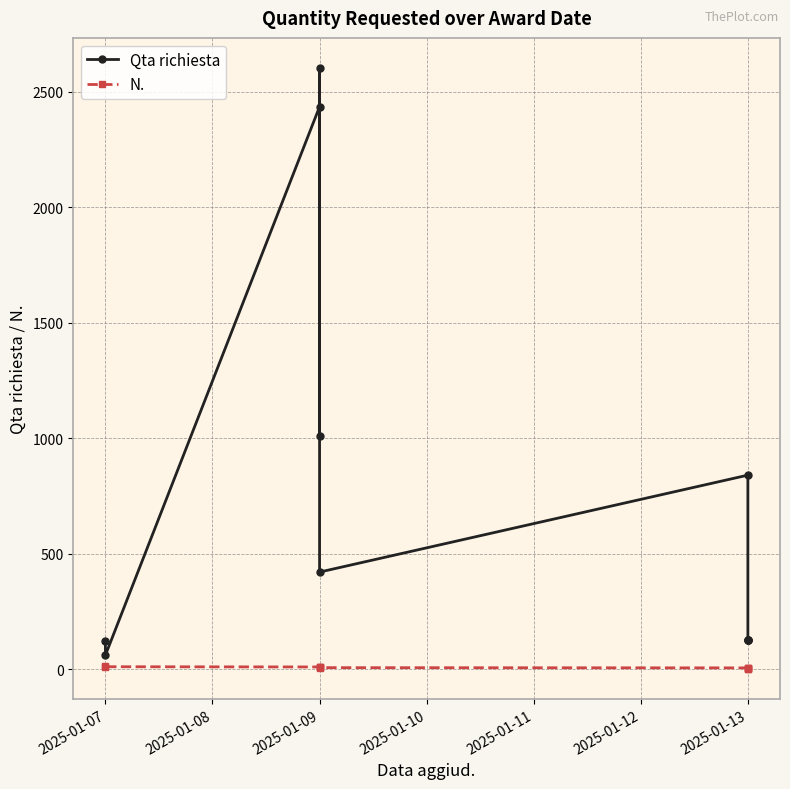

The N. series shows 6 at 2025-01-09. True or false?

True